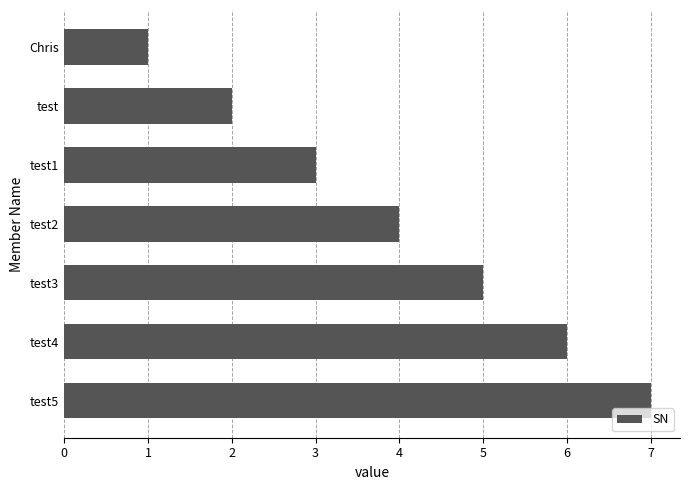

How many values are between 2 and 6?

5